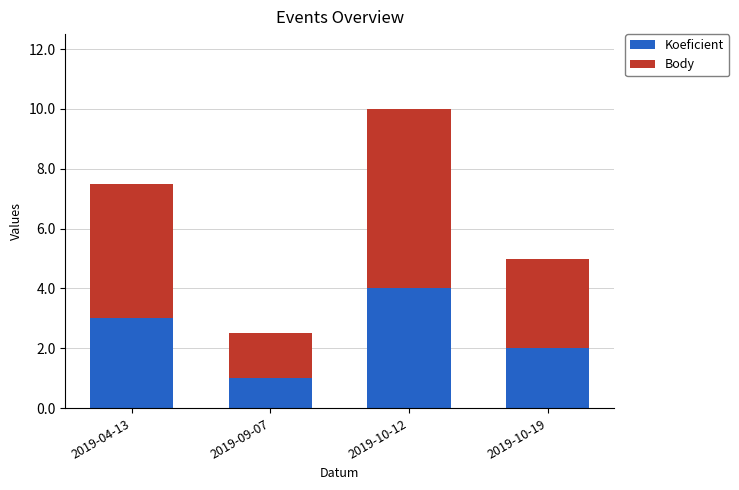

What value does the Koeficient series have at 2019-04-13?

3.0